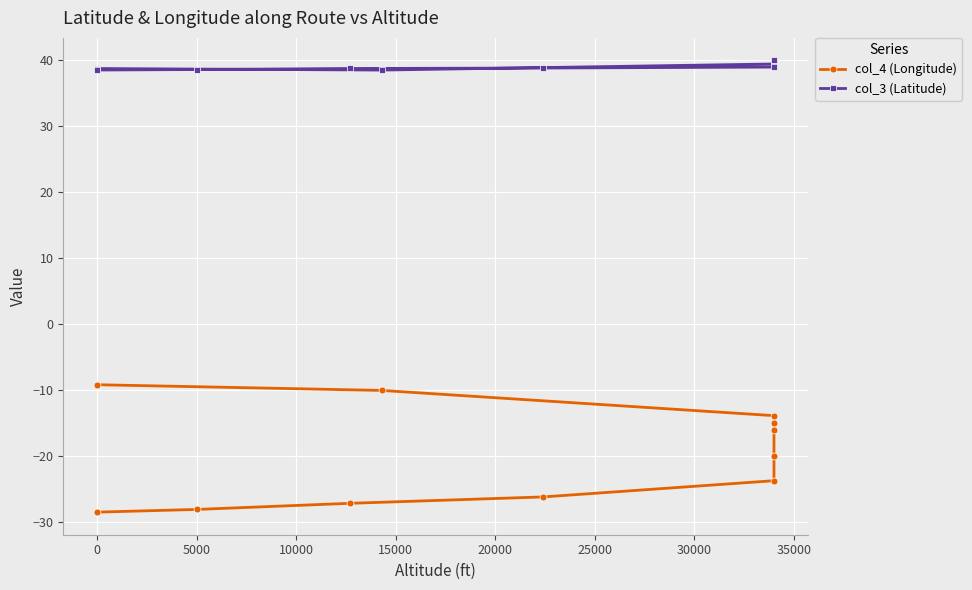

What is the sum of all col_4 (Longitude) values?

-217.4